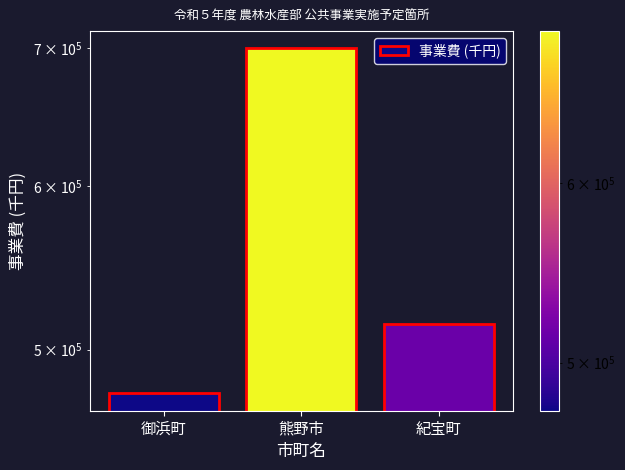

How many values exceed 514500?

1